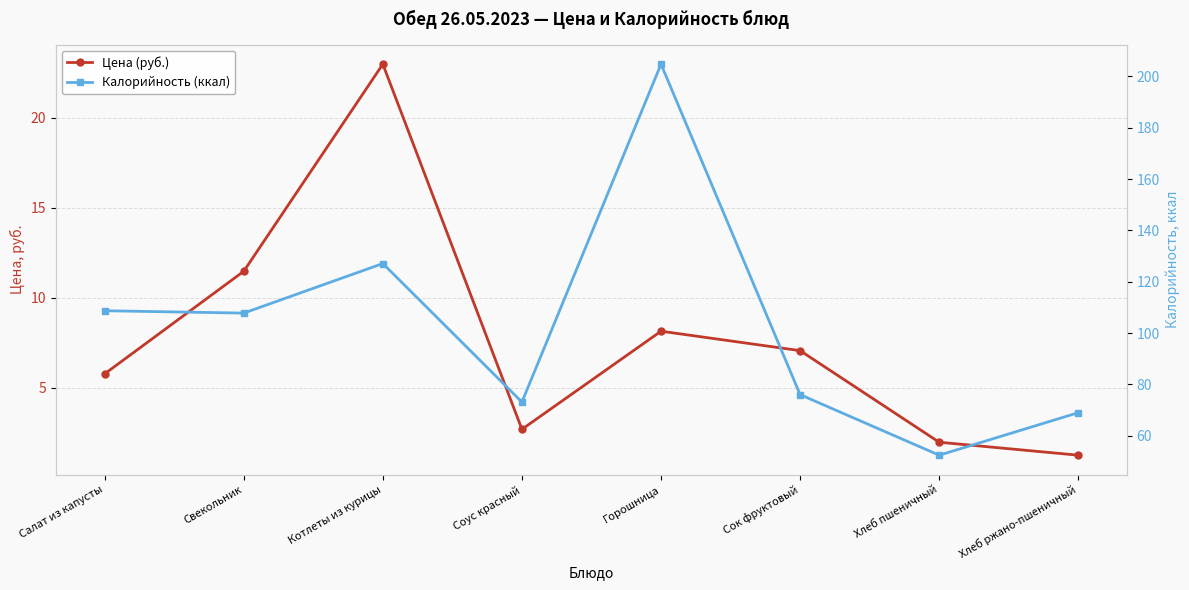

Which series has the largest total across all categories?

Калорийность (ккал)